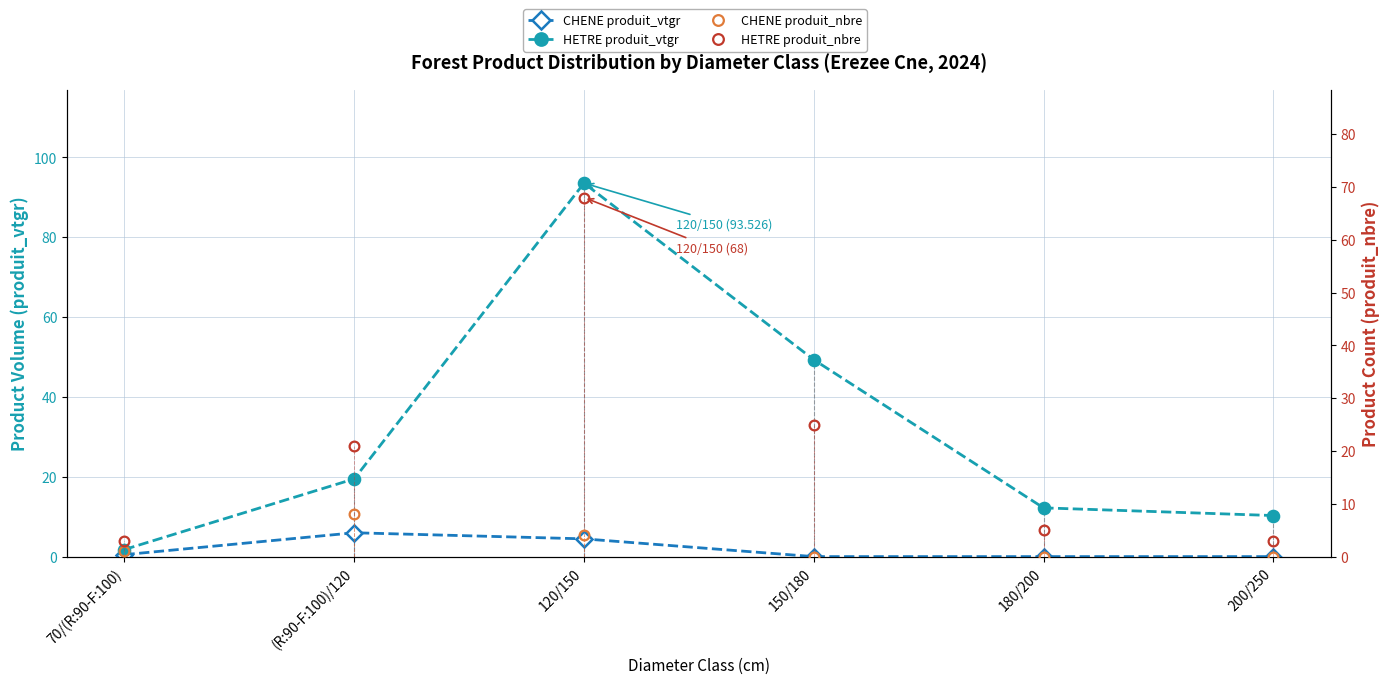

List the series in order of their peak value, highest first.

HETRE produit_vtgr, HETRE produit_nbre, CHENE produit_nbre, CHENE produit_vtgr